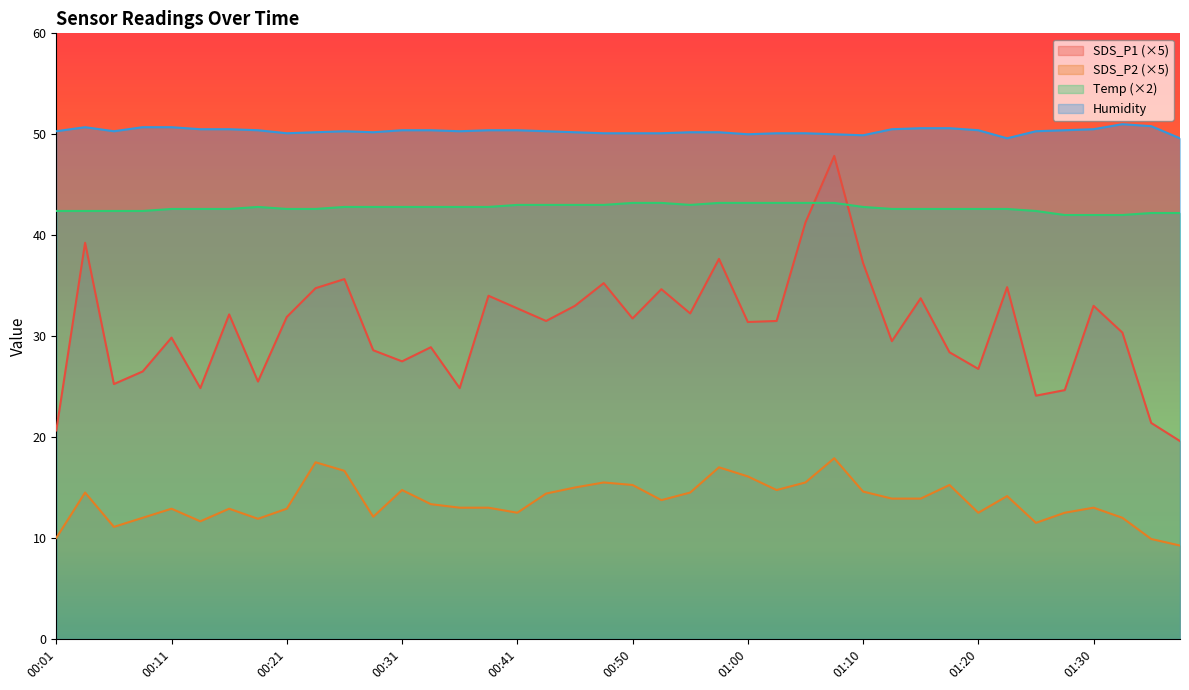

Which series changed the most between 00:38 and 01:38?

SDS_P1